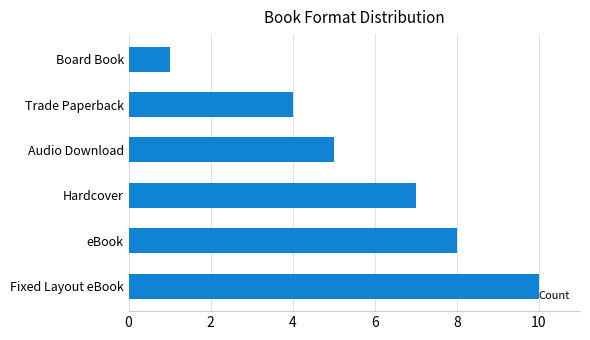

What is the sum of the values at Hardcover and Board Book?

8